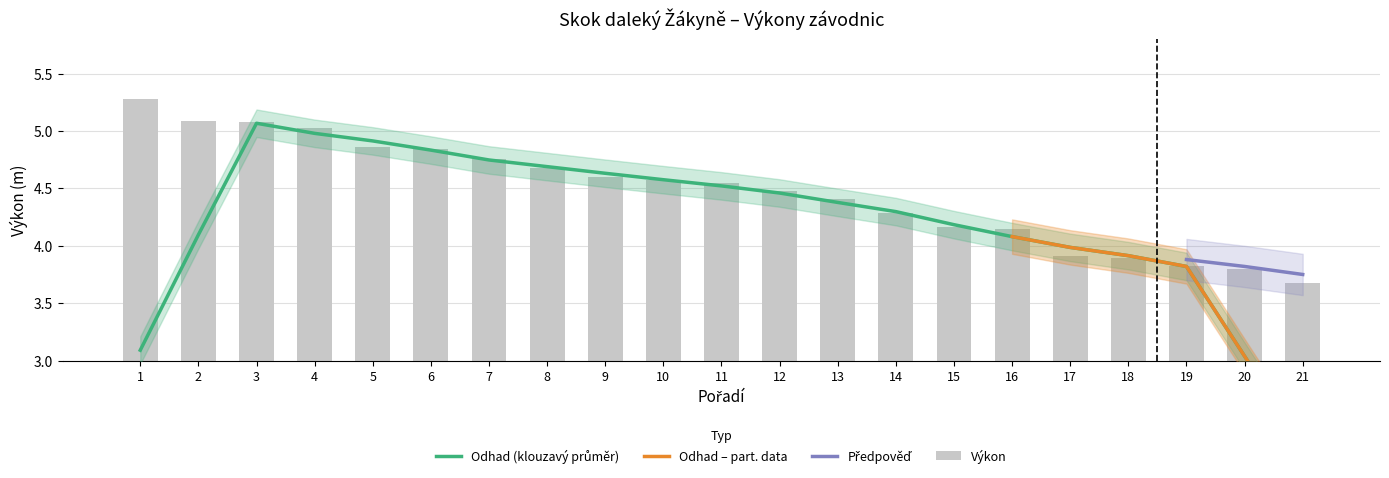

Reading left to right, extract all data points from this chart.

1=5.3	2=5.1	3=5.1	4=5.0	5=4.9	6=4.8	7=4.8	8=4.7	9=4.6	10=4.6	11=4.5	12=4.5	13=4.4	14=4.3	15=4.2	16=4.2	17=3.9	18=3.9	19=3.8	20=3.8	21=3.7